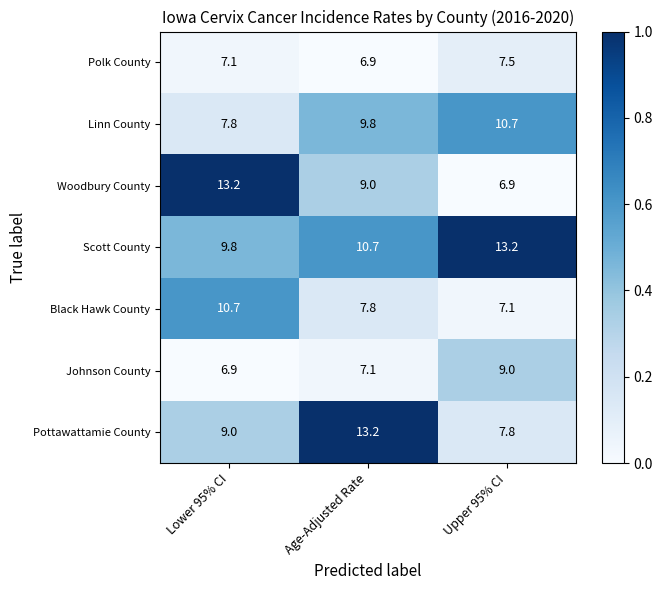

Rank the series at Upper 95% CI from lowest to highest value.

Woodbury County, Black Hawk County, Polk County, Pottawattamie County, Johnson County, Linn County, Scott County